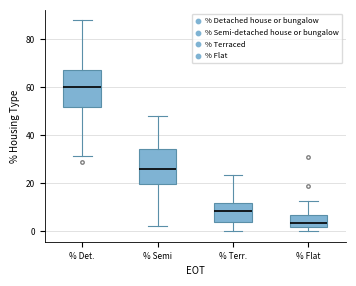

Reading left to right, transcribe this box plot: for each box, give where its median line is, the range the box spans, and where its two whiskers end, as read against the y-axis. The values are not printed on the chart, so give them approximately, as read against the axis.

% Det.: median 60, box 52 to 68, whiskers 32 to 88
% Semi: median 26, box 20 to 34, whiskers 2 to 48
% Terr.: median 8, box 4 to 12, whiskers 0 to 24
% Flat: median 4, box 2 to 6, whiskers 0 to 12